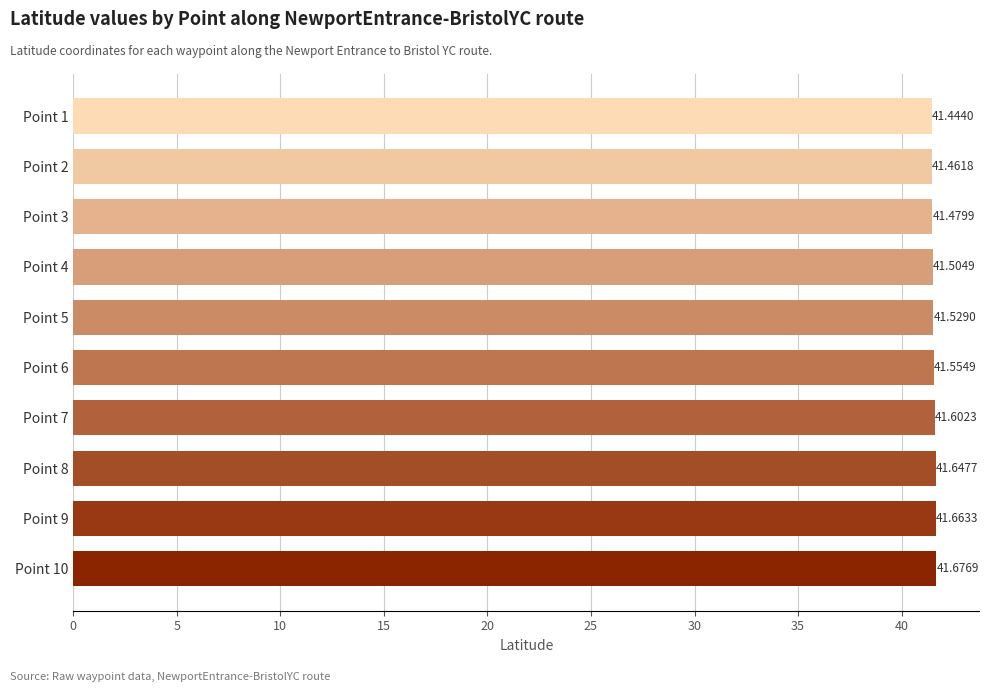

Count the number of categories in the chart.

10